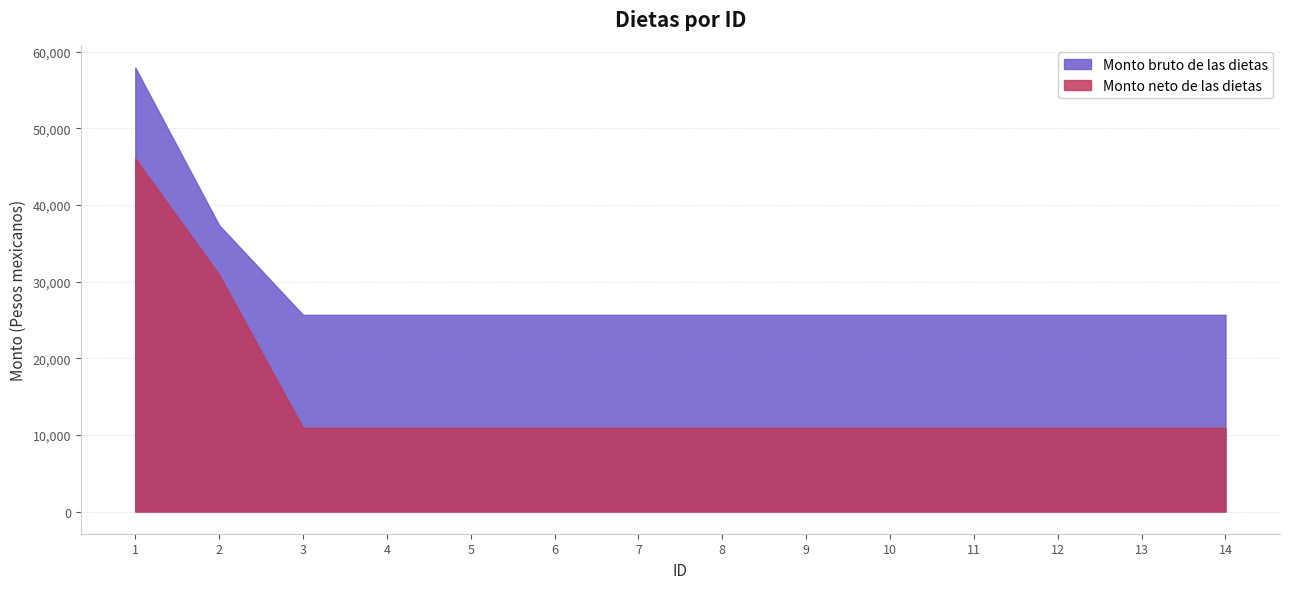

What is the maximum value shown in the chart?

57942.1